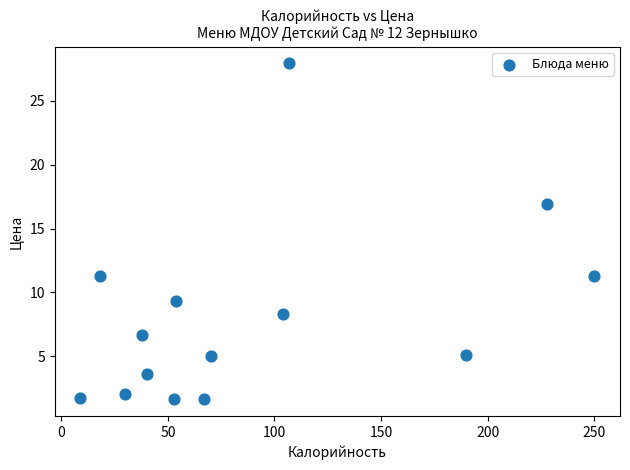

What is the range of X values (max minus min)?

241.0